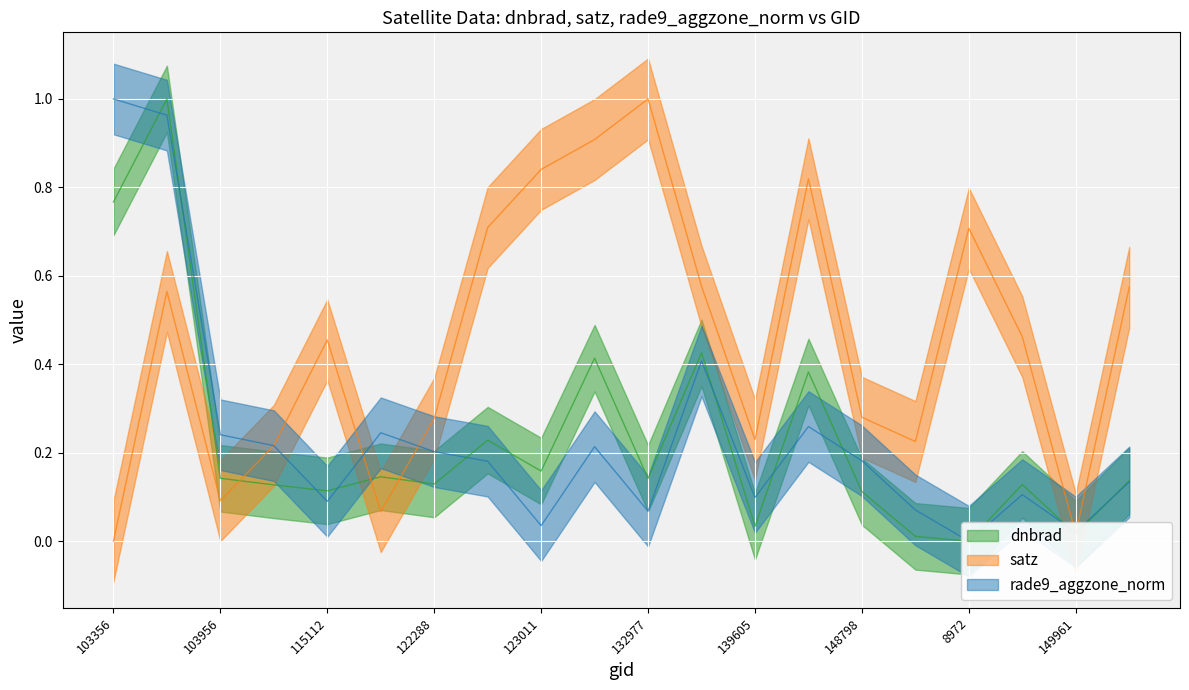

The satz series shows 0.2 at 148995. True or false?

True